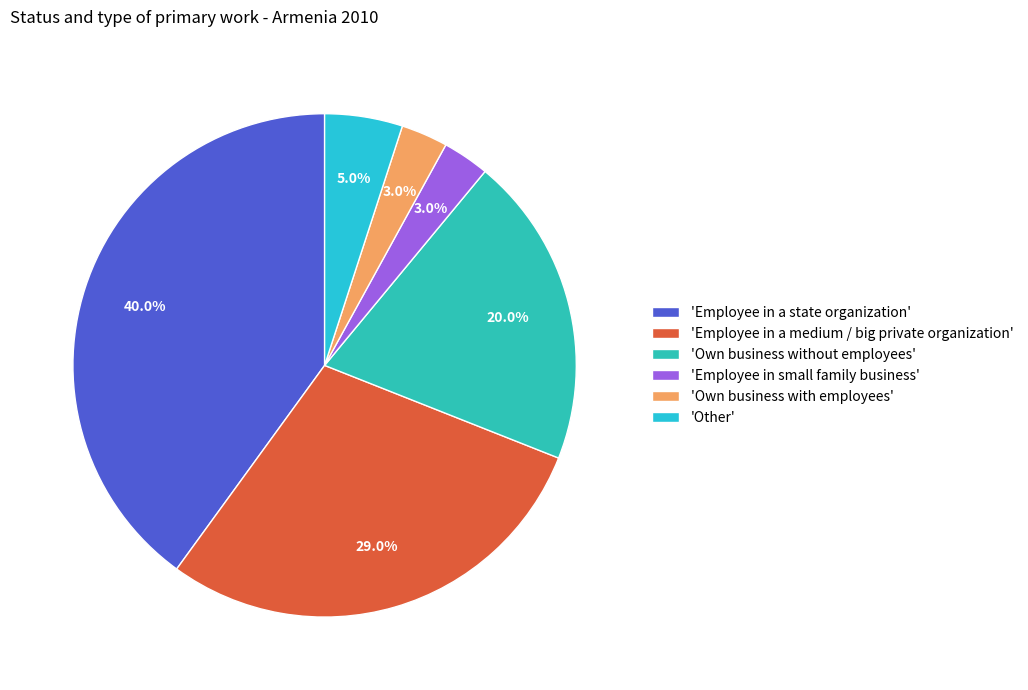

How many slices are in this pie chart?

6